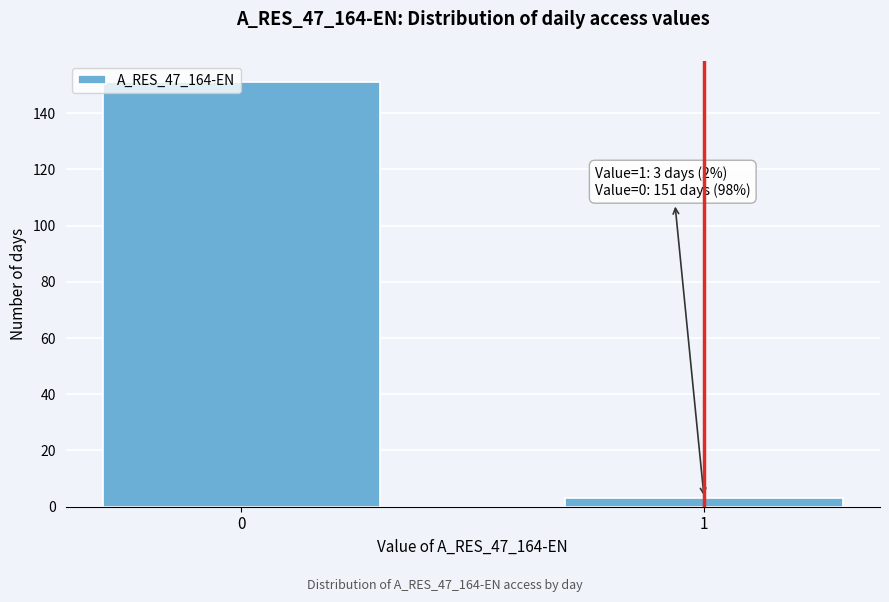

Reading left to right, list all the values displayed in this chart.

0=151	1=3